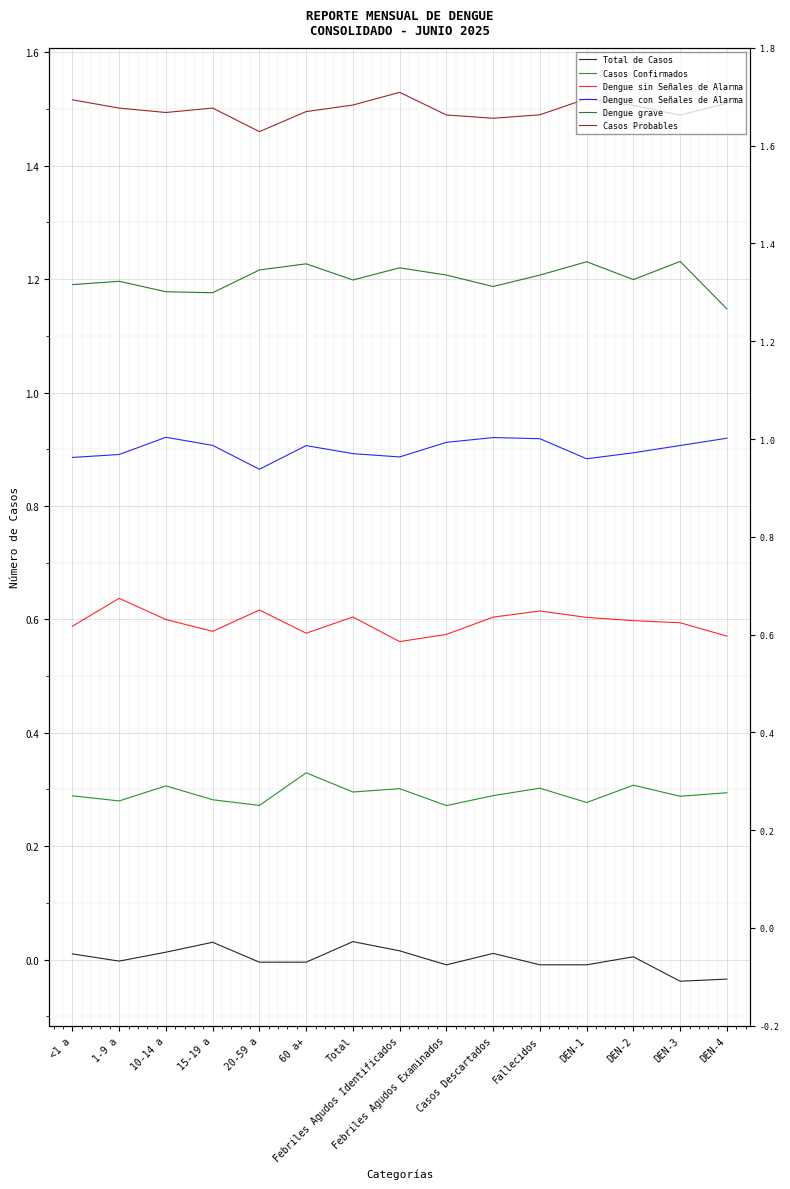

What is the sum of all Casos Confirmados values?

4.4